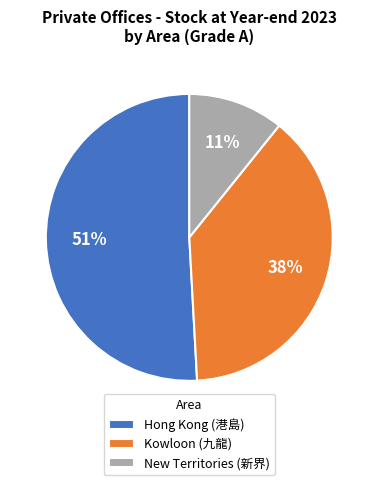

Rank the categories by value from lowest to highest.

New Territories (新界), Kowloon (九龍), Hong Kong (港島)